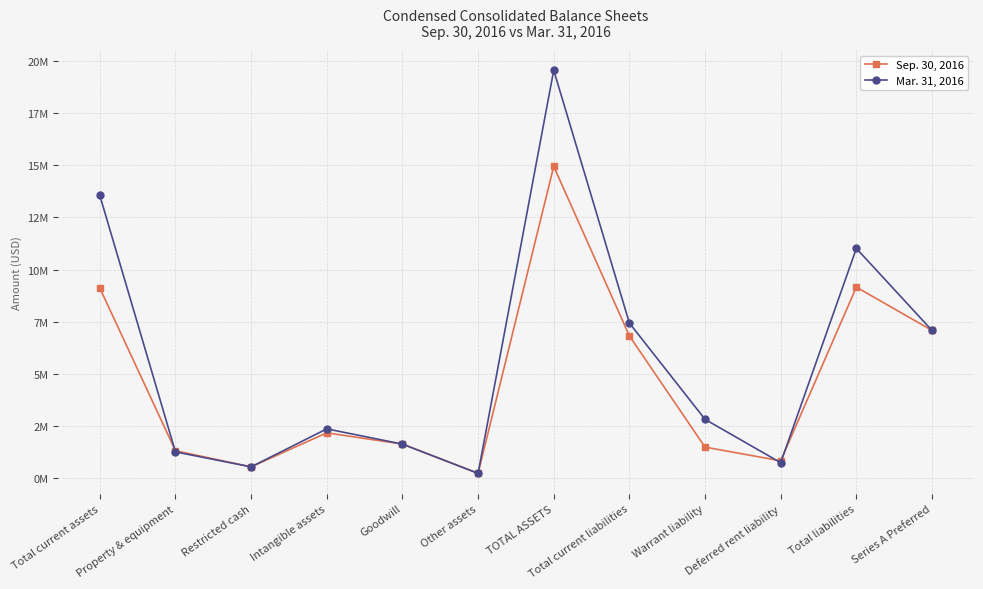

Which series has the largest range (max minus min)?

Mar. 31, 2016